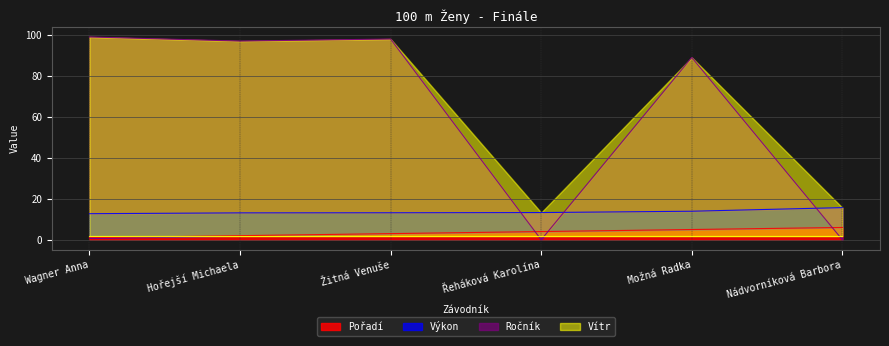

How many values in the Výkon series exceed 13?

5